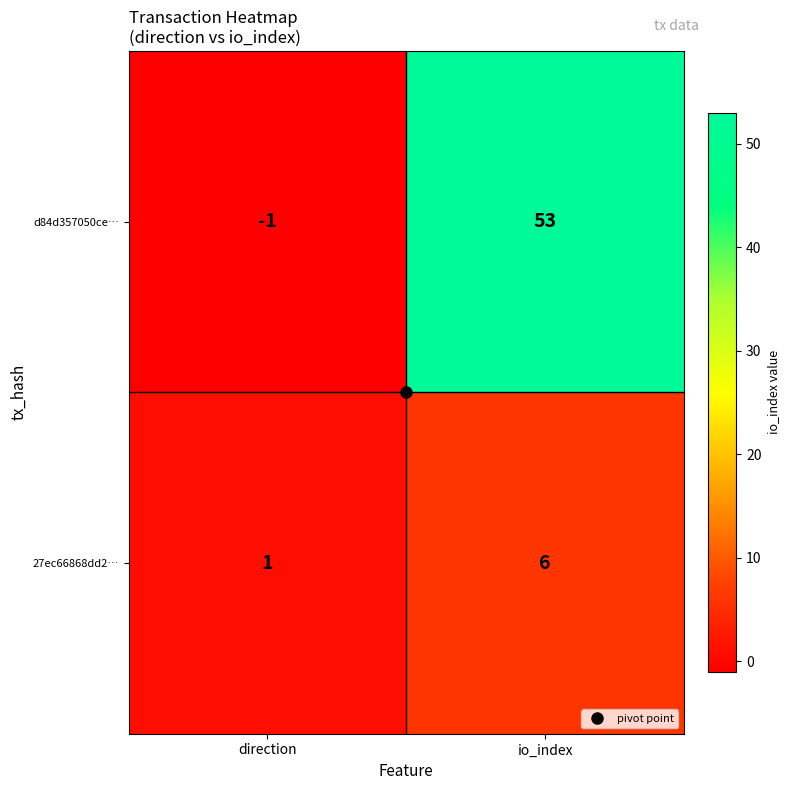

What is the greatest value displayed?

53